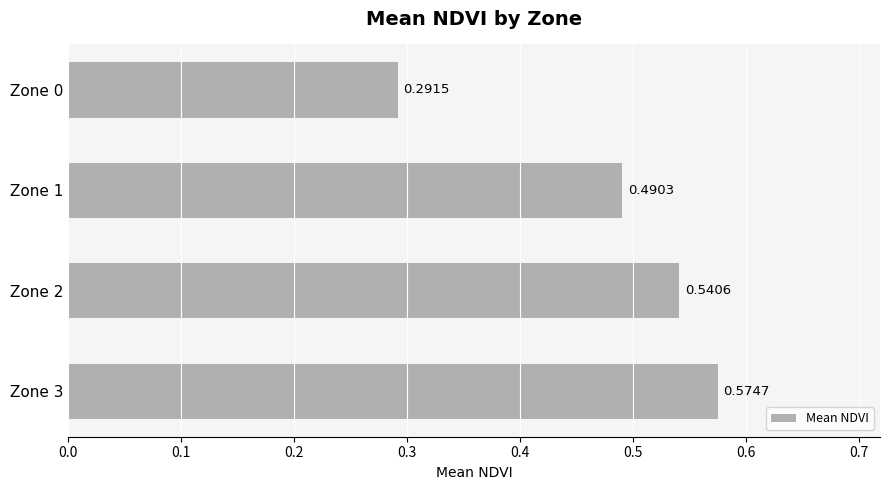

Which category has the highest value across all series?

Zone 3